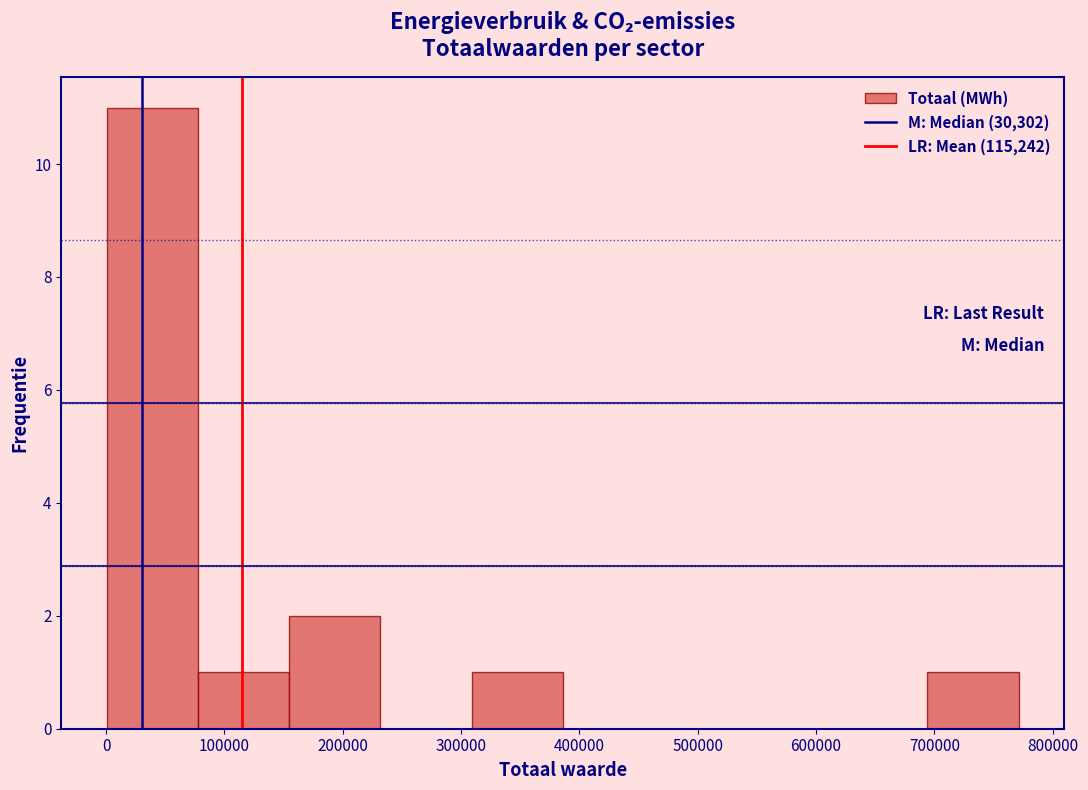

Reading left to right, list every bar in this chart as the range it spans on the x-axis followed by its height. Neither the bar edges nor the heights are printed on the chart, so give them approximately, as read against the axes.

0 to 80000: 11
80000 to 150000: 1
150000 to 230000: 2
230000 to 310000: 0
310000 to 390000: 1
390000 to 460000: 0
460000 to 540000: 0
540000 to 620000: 0
620000 to 690000: 0
690000 to 770000: 1